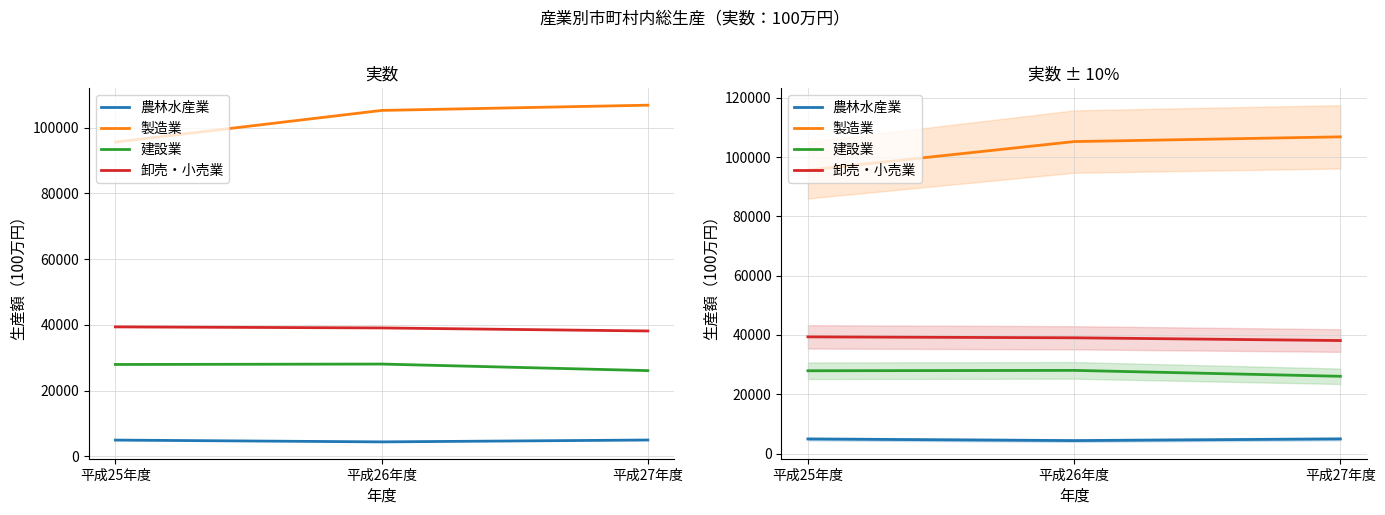

What is the maximum value for 建設業?

28059